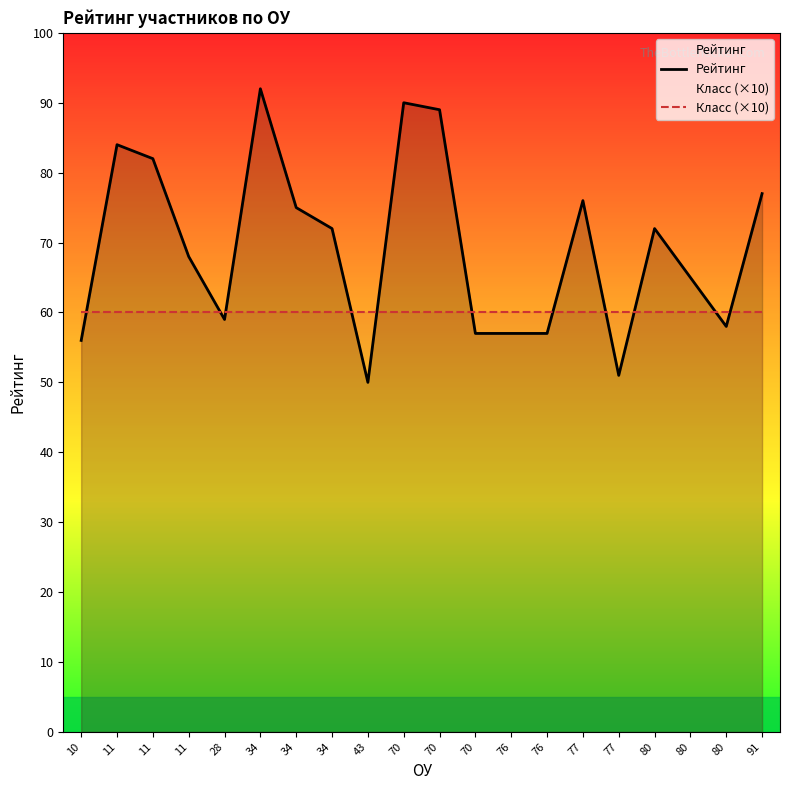

What value does the Рейтинг series have at 70, to the nearest 5?

90